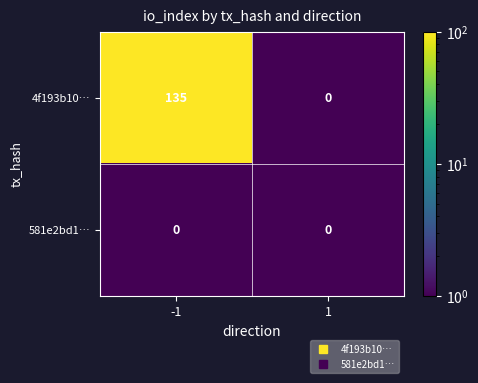

Which series has the largest range (max minus min)?

4f193b10…